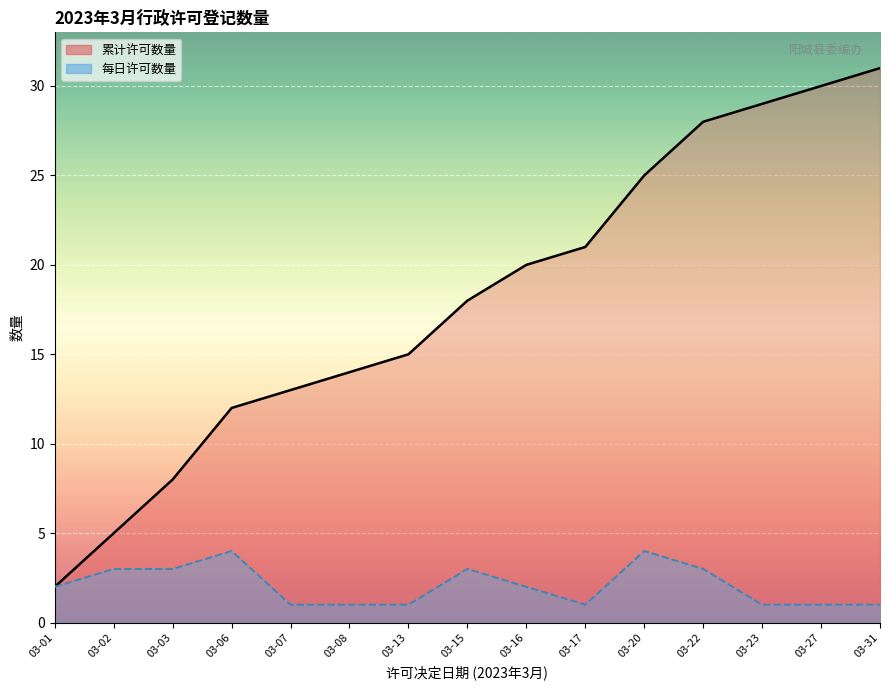

How many values in the 每日许可数量_line series exceed 2?

6